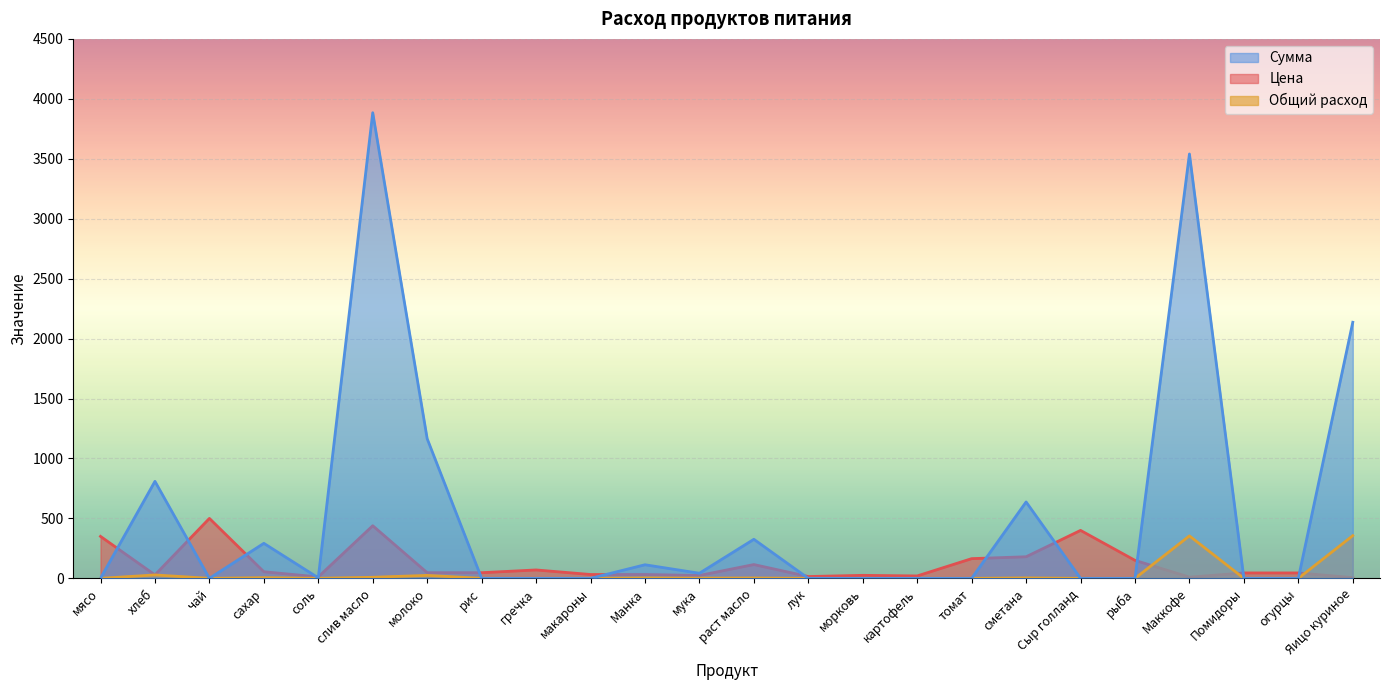

True or false: Общий расход and Сумма intersect in this chart.

False